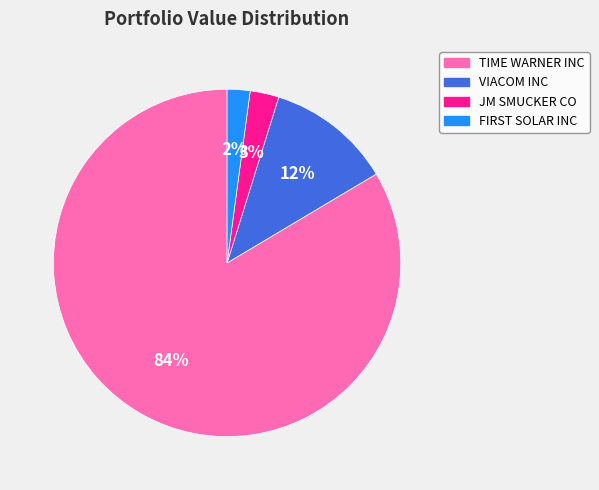

To the nearest percent, what is the average slice percentage?

25%